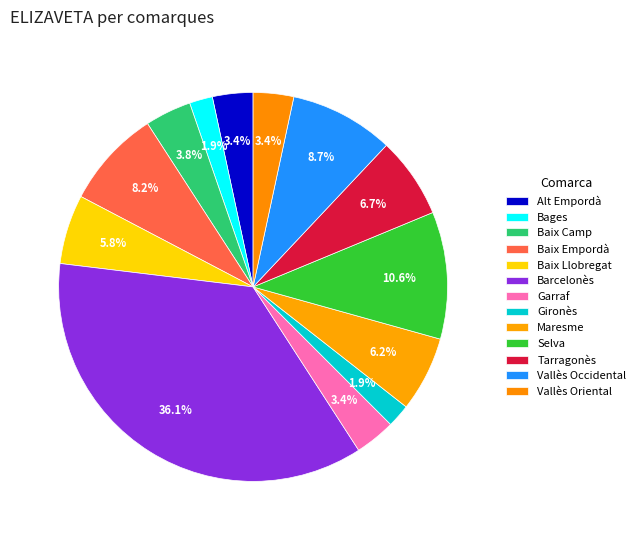

To the nearest percent, what percentage of the pie is Maresme?

6%